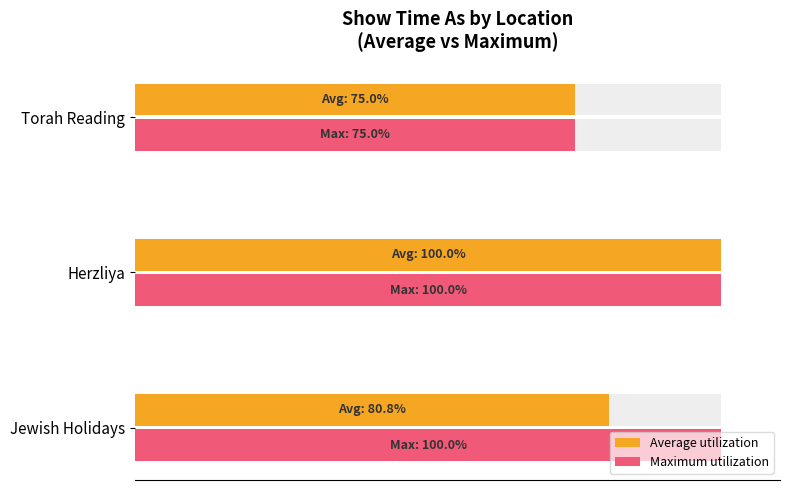

What is the average value of the Maximum utilization series?

91.7